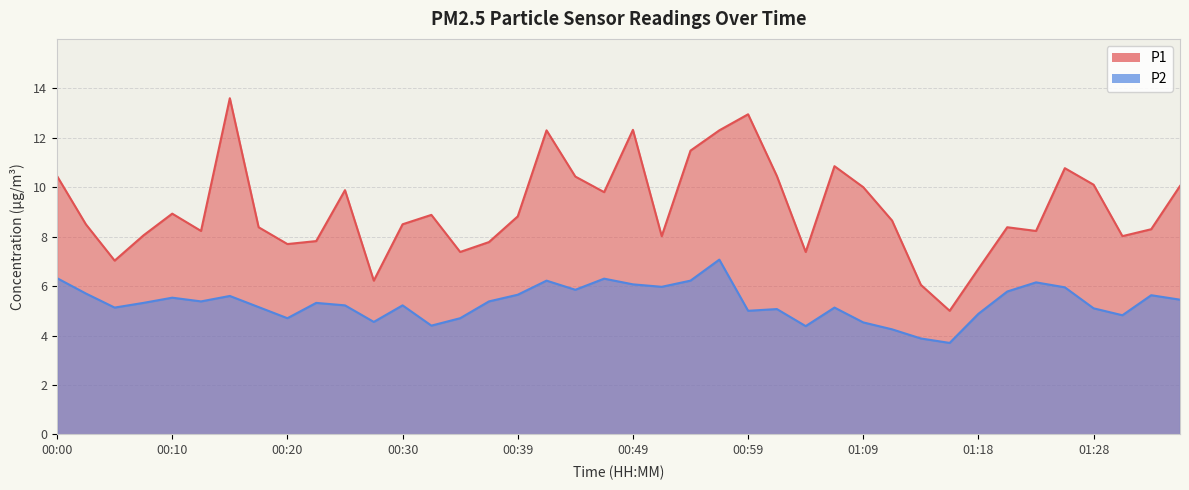

What is the label of the 17th point from the right?

00:56